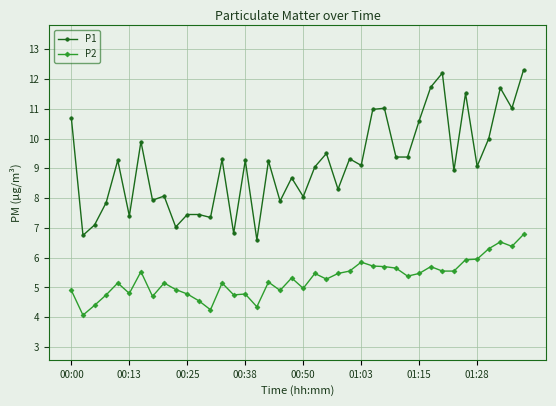

List the series in order of their peak value, lowest first.

P2, P1